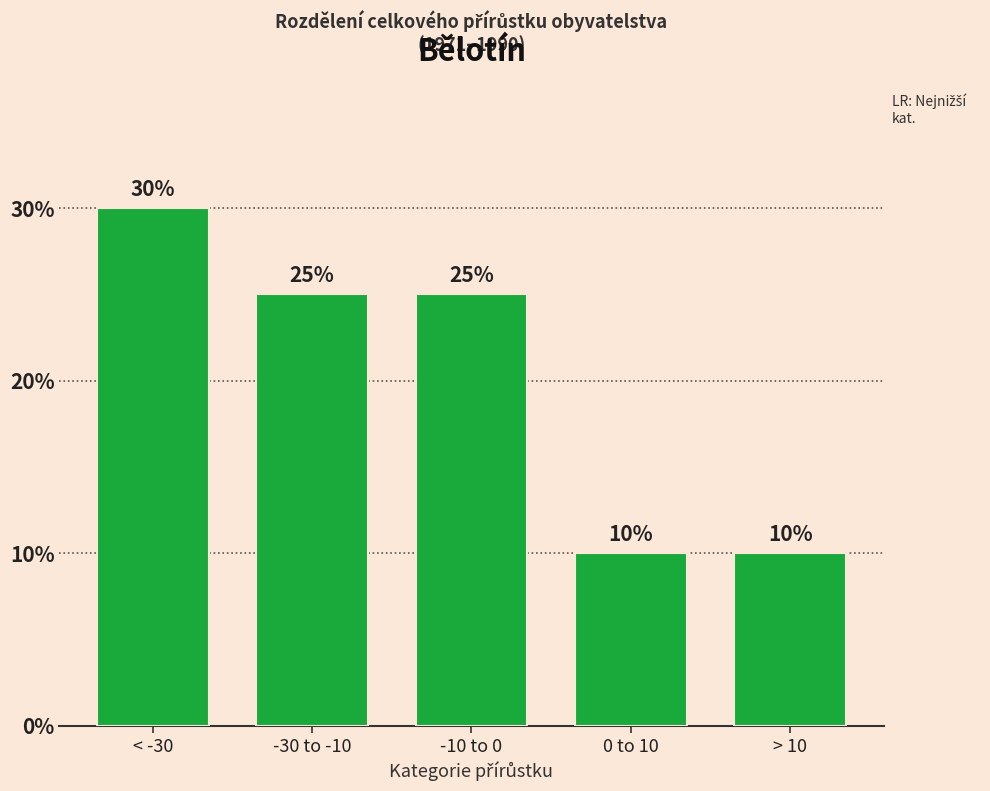

How many series are shown in this chart?

1